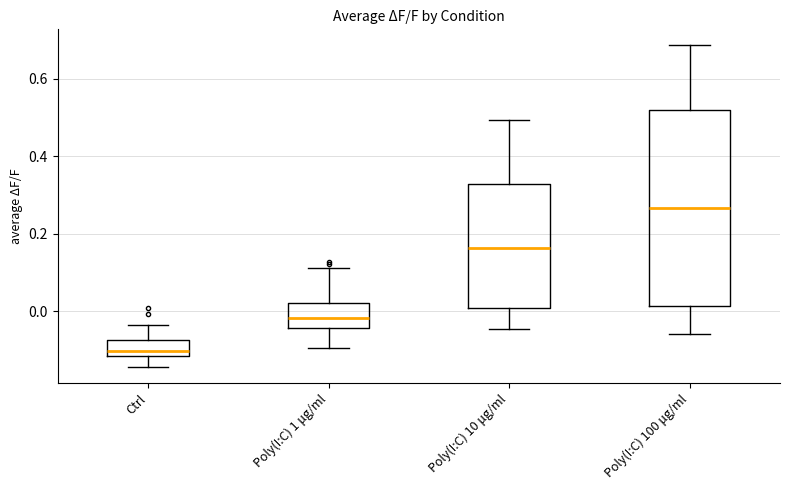

Reading left to right, transcribe this box plot: for each box, give where its median line is, the range the box spans, and where its two whiskers end, as read against the y-axis. The values are not printed on the chart, so give them approximately, as read against the axis.

Ctrl: median -0.10, box -0.12 to -0.08, whiskers -0.14 to -0.04
Poly(I:C) 1 μg/ml: median -0.02, box -0.04 to 0.02, whiskers -0.10 to 0.12
Poly(I:C) 10 μg/ml: median 0.16, box 0.00 to 0.32, whiskers -0.04 to 0.50
Poly(I:C) 100 μg/ml: median 0.26, box 0.02 to 0.52, whiskers -0.06 to 0.68